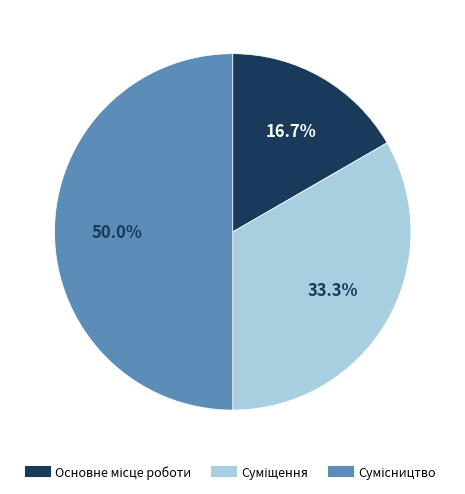

Is it true that Сумісництво is 62% of the pie?

False